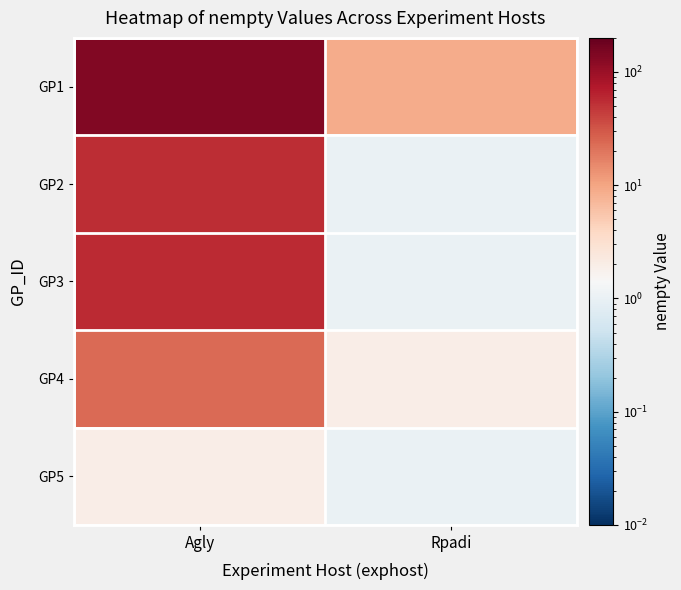

At Rpadi, list the series in order from largest to smallest.

GP1, GP4, GP2, GP3, GP5